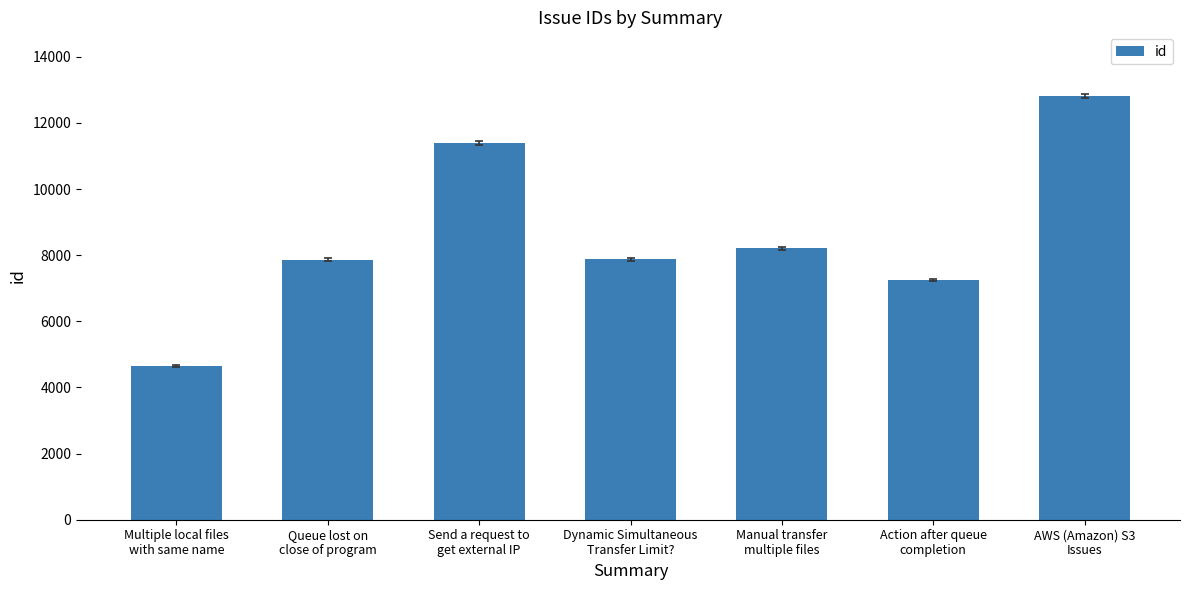

What is the sum of all values?

60060